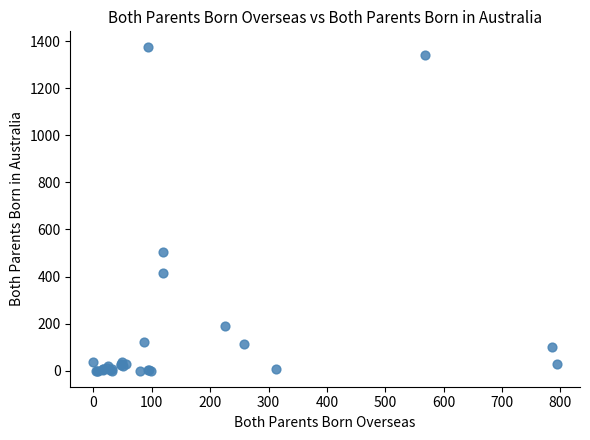

What Y value in the scatter plot is closest to 687?

506